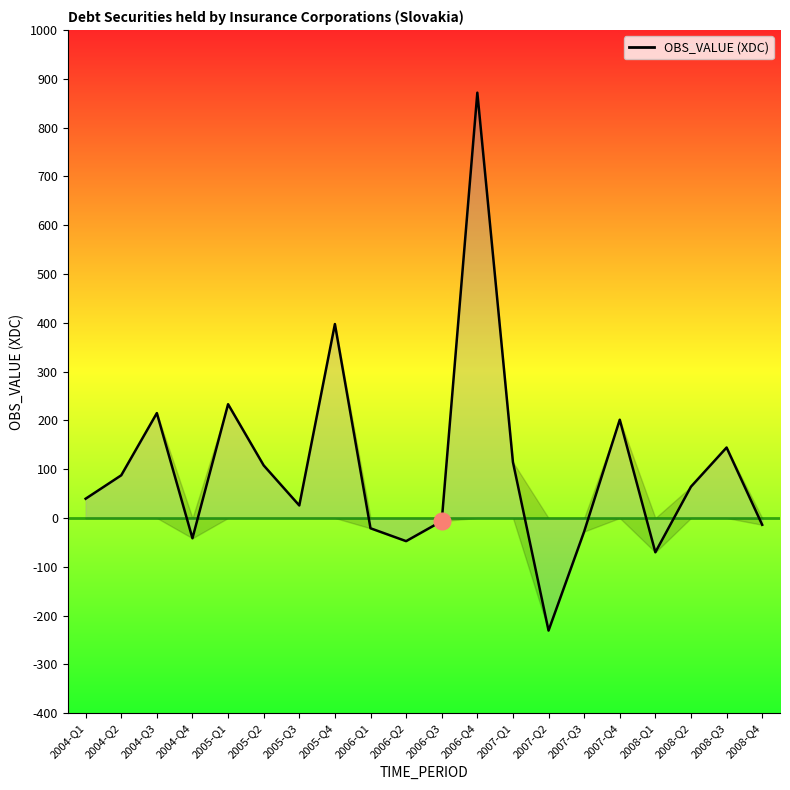

What is the difference between the maximum and minimum values?

1102.0